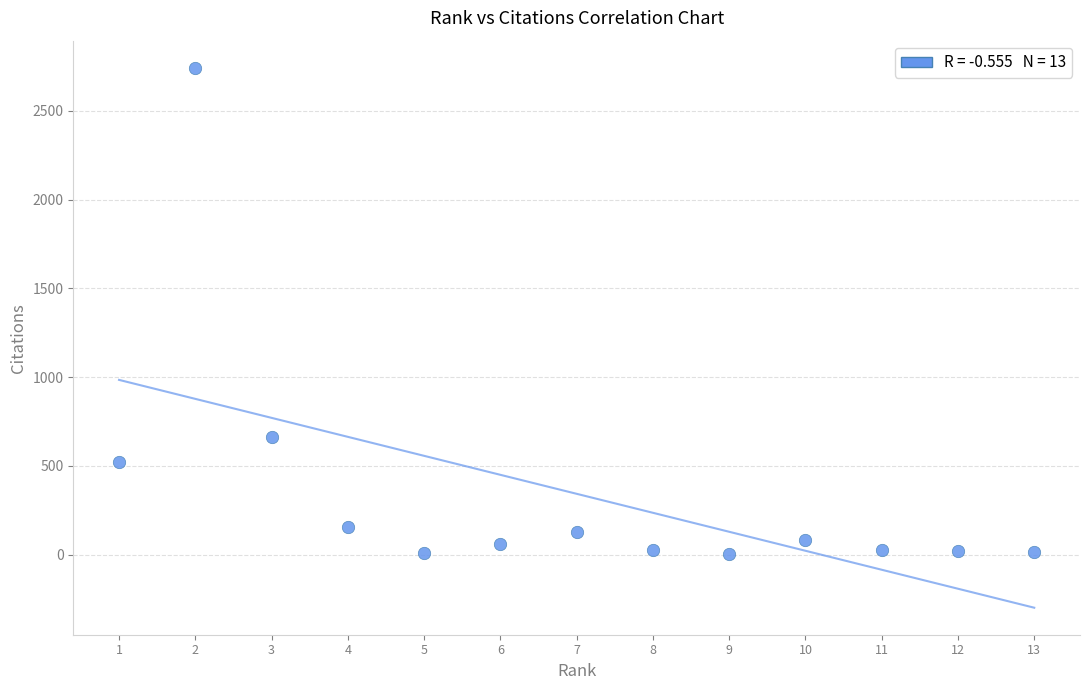

What is the range of X values (max minus min)?

12